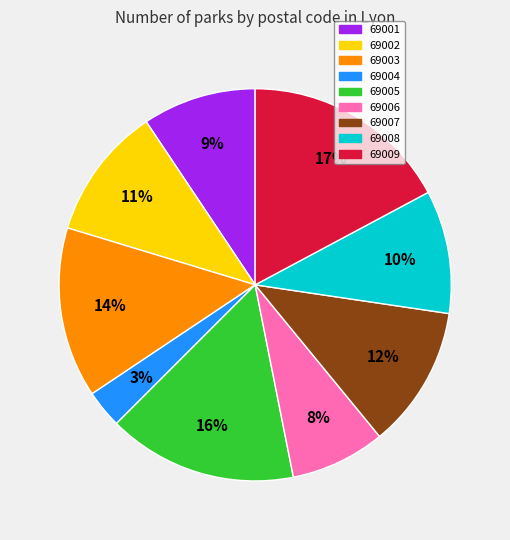

Between 69001 and 69008, which is larger?

69008